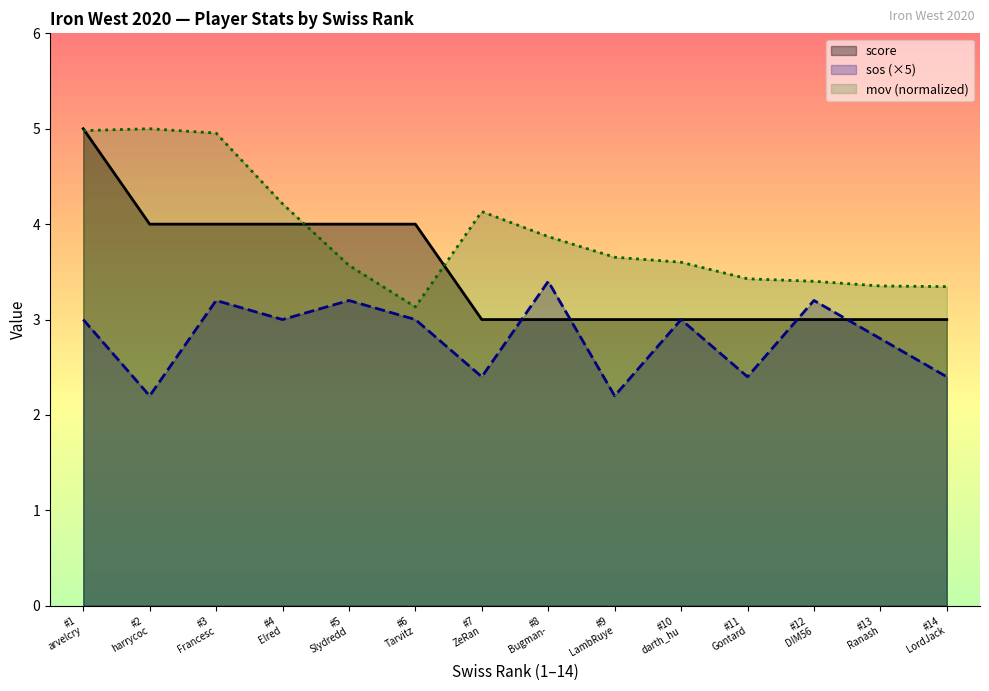

What is the total value across all series at #14
LordJack?

8.7